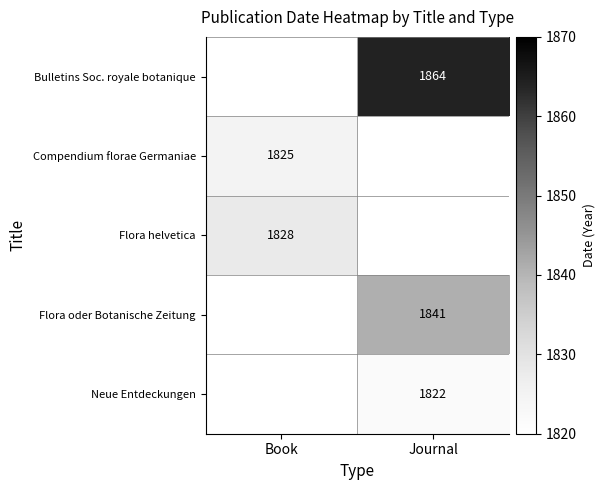

Is it true that Bulletins Soc. royale botanique equals 3105 at Journal?

False